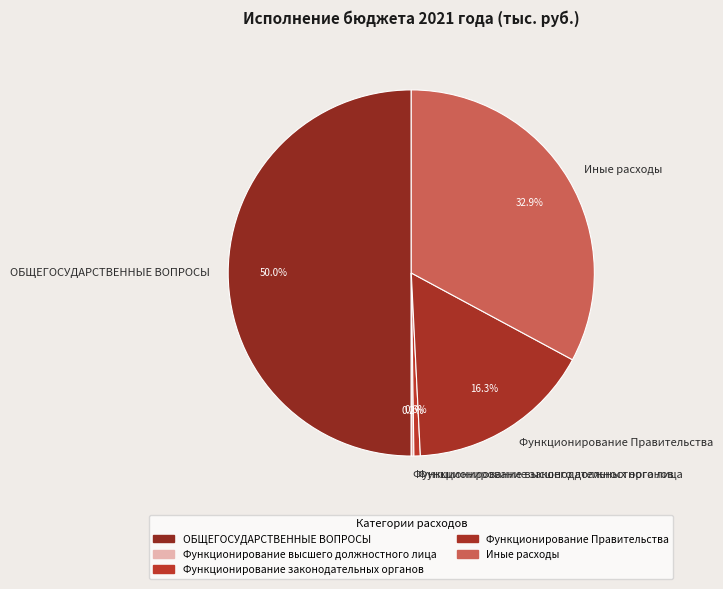

Which category accounts for the majority?

ОБЩЕГОСУДАРСТВЕННЫЕ ВОПРОСЫ